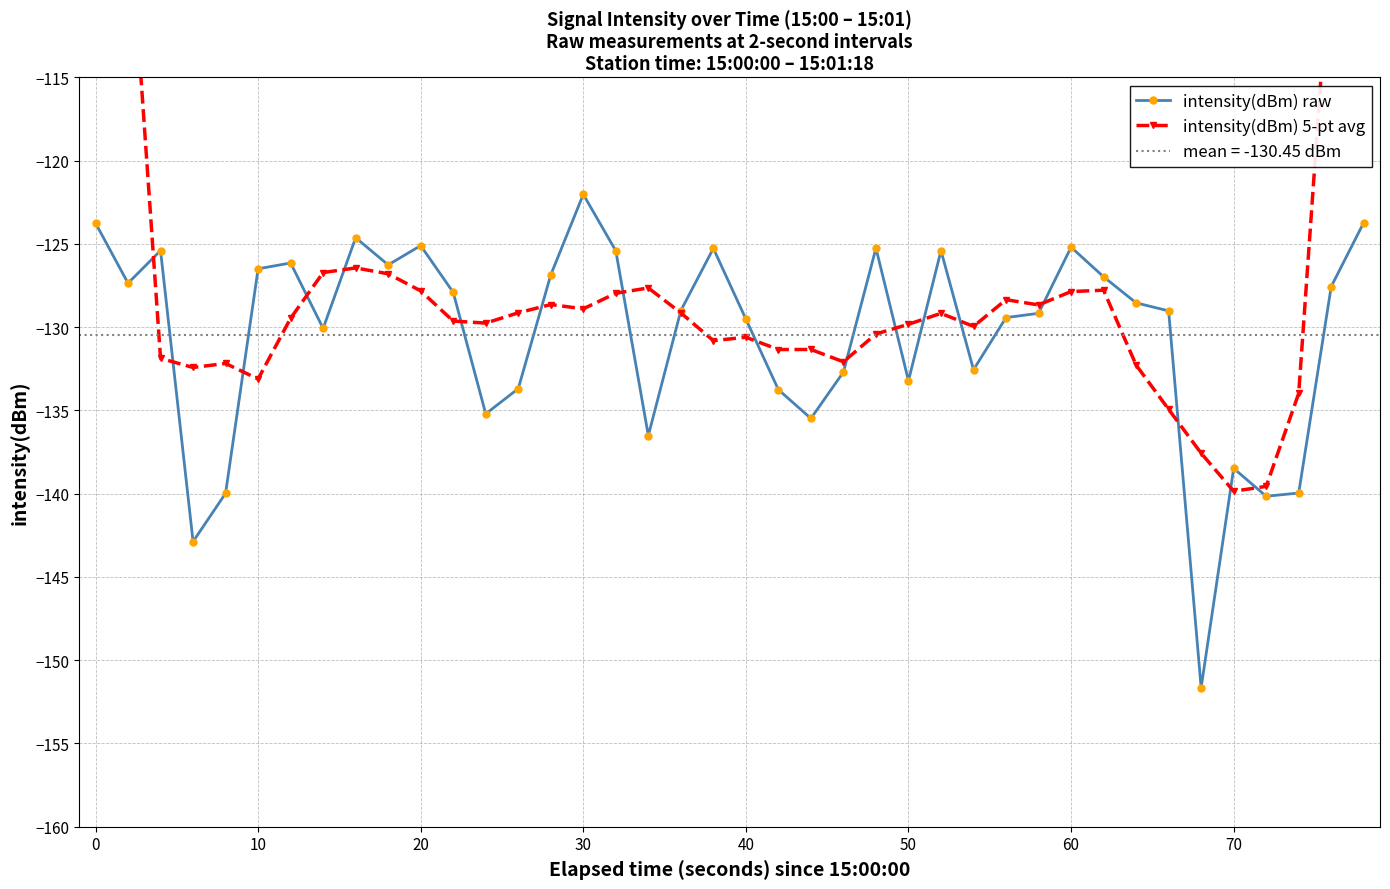

Reading left to right, extract all data points from this chart.

intensity(dBm) raw: -123.8	-127.4	-125.4	-142.9	-140.0	-126.5	-126.1	-130.1	-124.6	-126.3	-125.1	-127.9	-135.2	-133.7	-126.9	-122.0	-125.4	-136.5	-129.0	-125.3	-129.5	-133.8	-135.5	-132.7	-125.3	-133.2	-125.4	-132.6	-129.4	-129.2	-125.2	-127.0	-128.5	-129.0	-151.6	-138.5	-140.2	-140.0	-127.6	-123.7
intensity(dBm) 5-pt avg: -75.3	-103.9	-131.9	-132.4	-132.2	-133.1	-129.5	-126.7	-126.4	-126.8	-127.8	-129.6	-129.8	-129.1	-128.6	-128.9	-128.0	-127.6	-129.1	-130.8	-130.6	-131.3	-131.3	-132.1	-130.4	-129.8	-129.2	-130.0	-128.4	-128.7	-127.9	-127.8	-132.3	-134.9	-137.6	-139.9	-139.6	-134.0	-106.3	-78.3